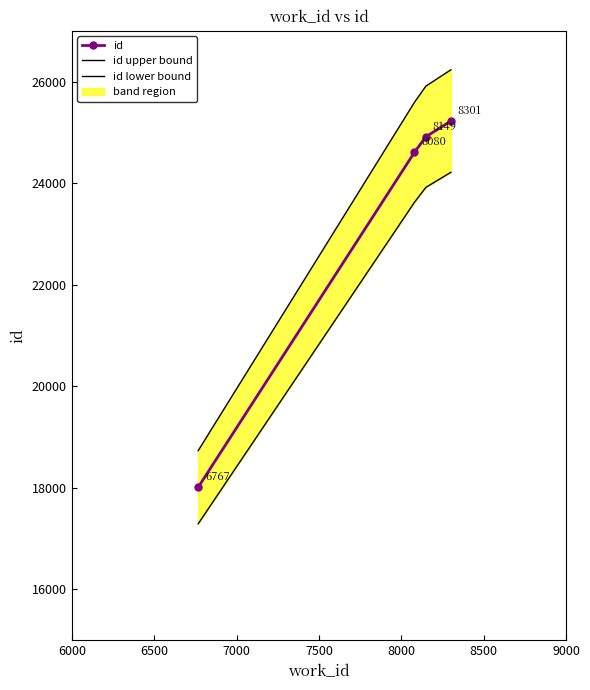

True or false: id has more than 1 interior local peaks.

False